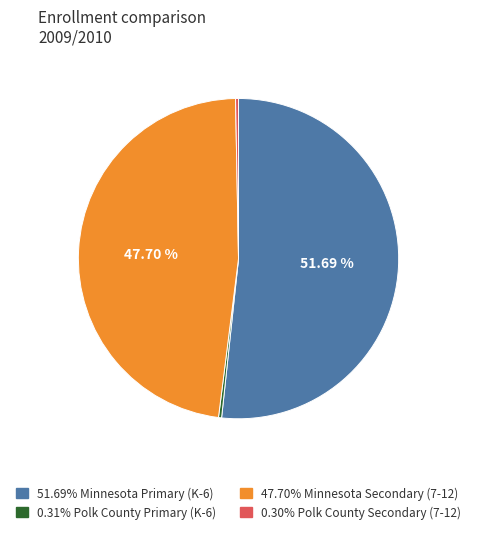

To the nearest percent, what is the average slice percentage?

25%